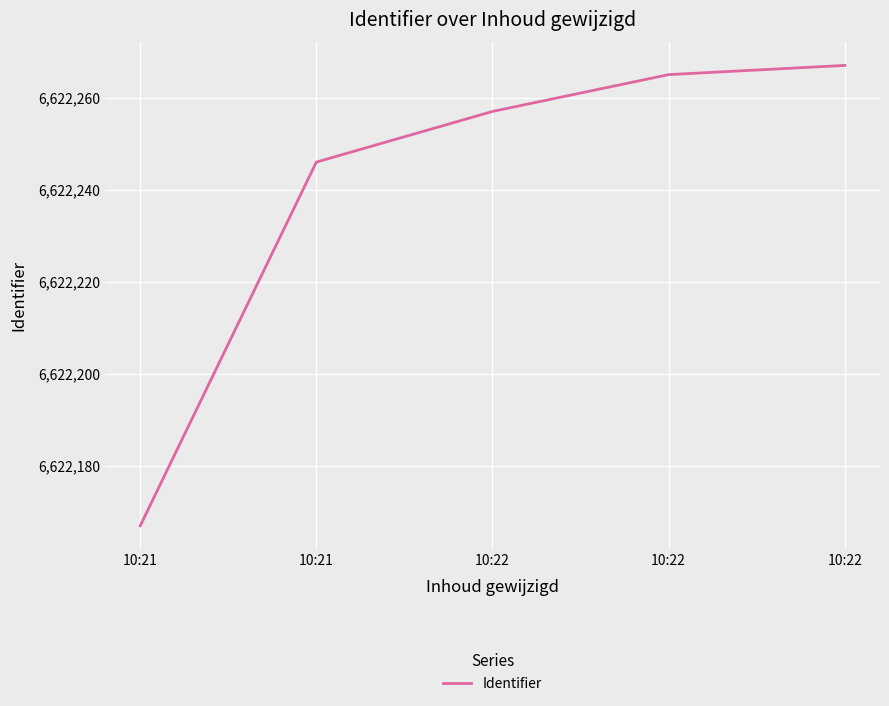

Is this an area chart (filled region under the line)?

No